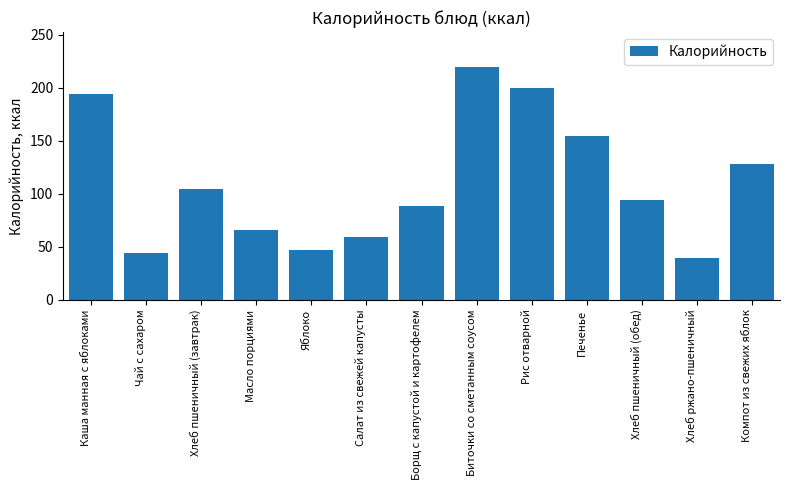

Which has a higher value, Хлеб пшеничный (завтрак) or Яблоко?

Хлеб пшеничный (завтрак)